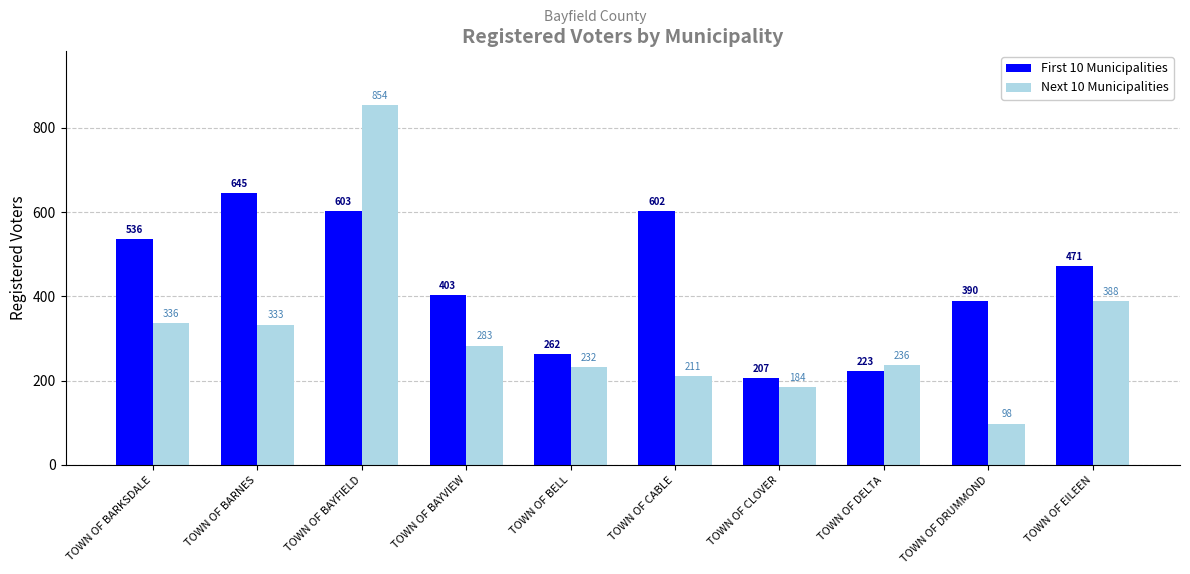

Does the chart contain stacked bars?

No